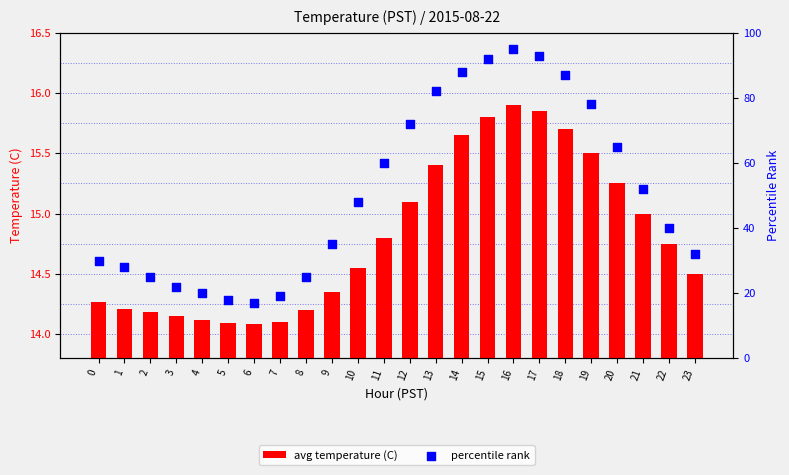

What are all the series names shown in the legend?

avg temperature (C), percentile rank